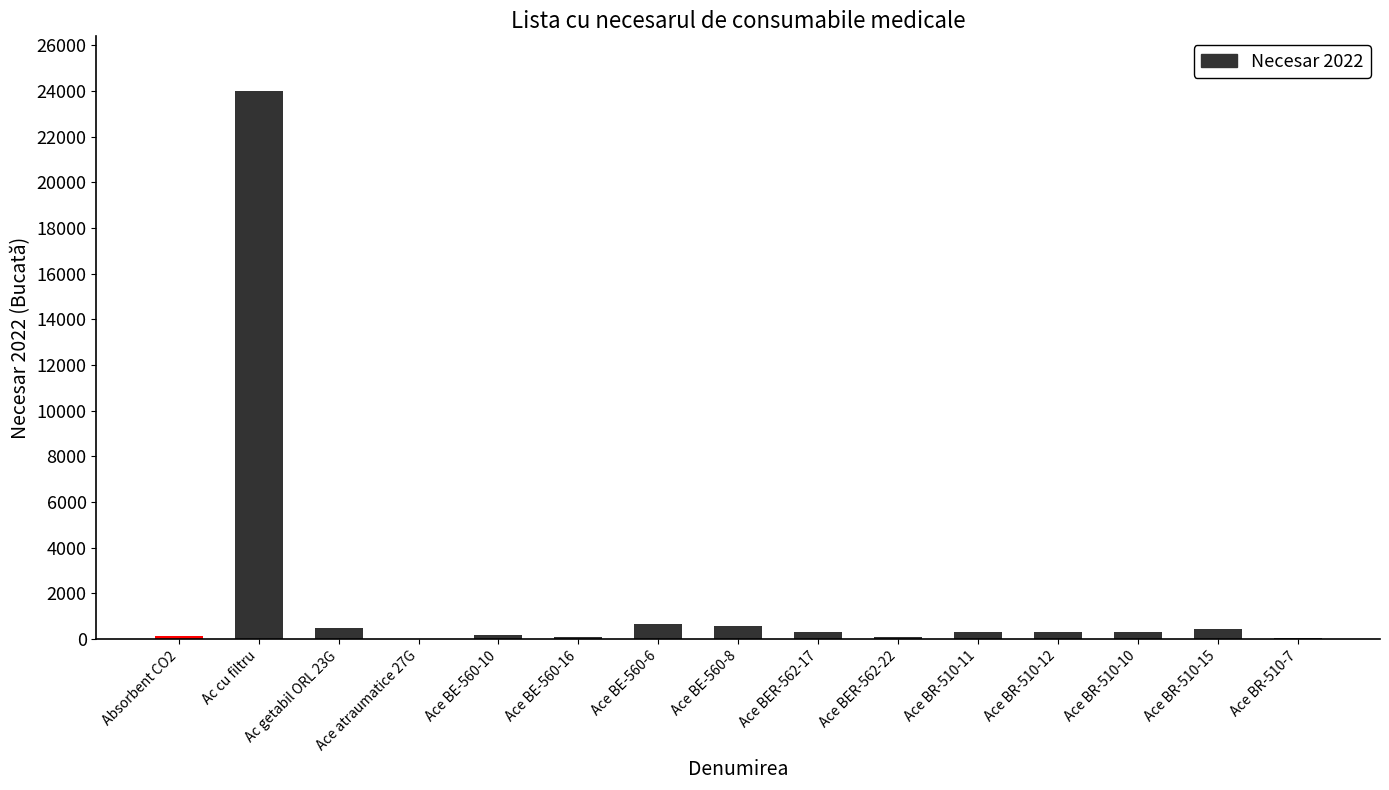

How many series are shown in this chart?

1